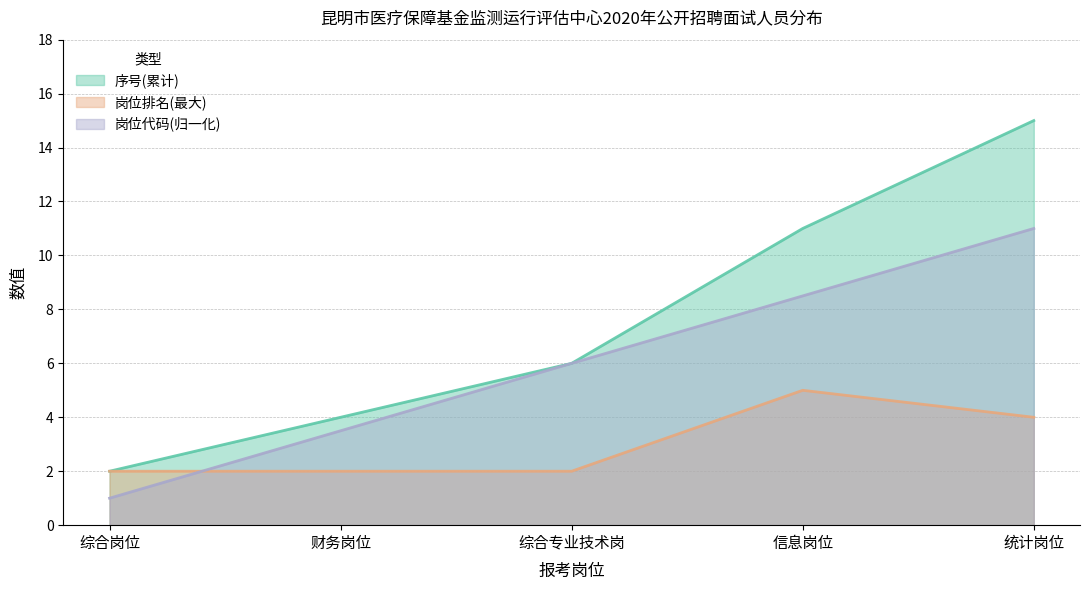

List the labels in order of 岗位排名(最大) value, smallest first.

综合岗位, 财务岗位, 综合专业技术岗, 统计岗位, 信息岗位